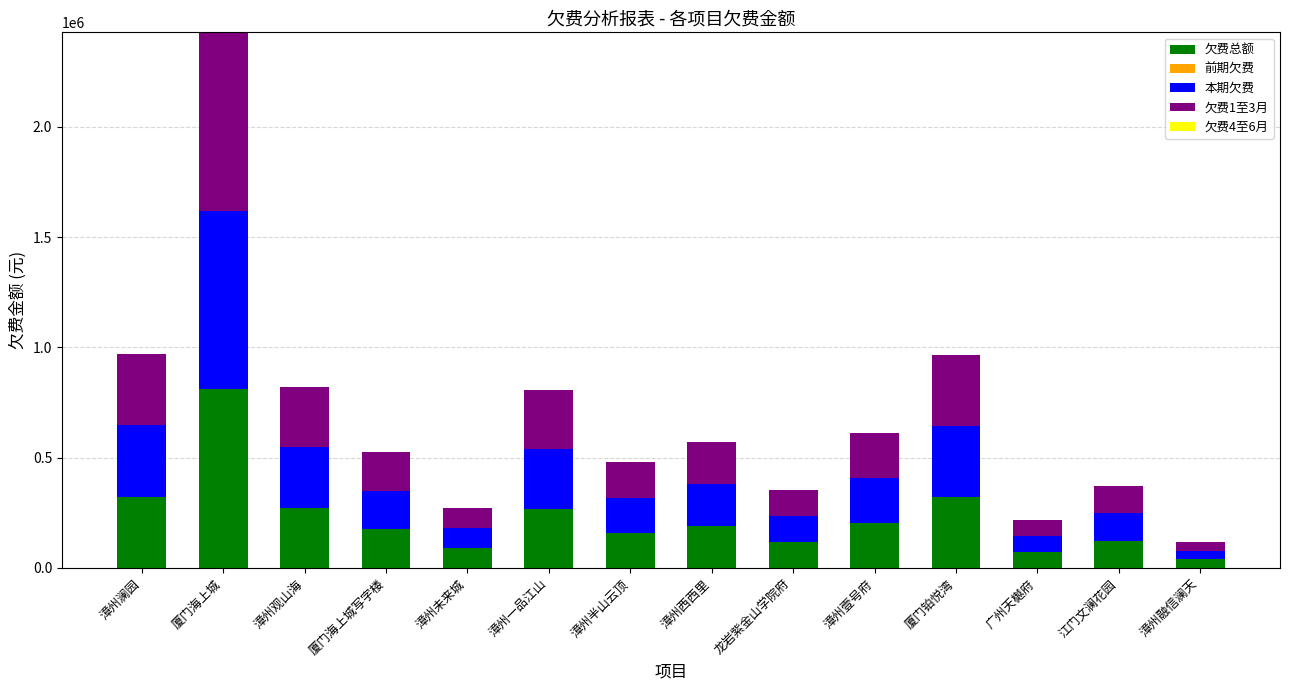

At which label does 欠费总额 reach its peak?

厦门海上城